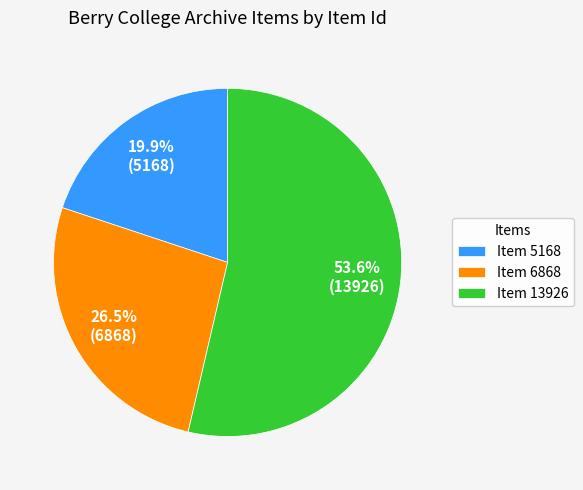

Rank the categories by value from lowest to highest.

Item 5168, Item 6868, Item 13926